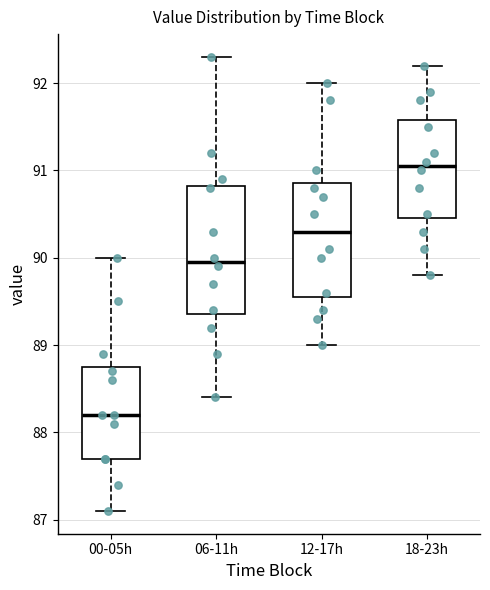

Comparing the boxes themselves (not the whiskers), which one is the tallest?

06-11h